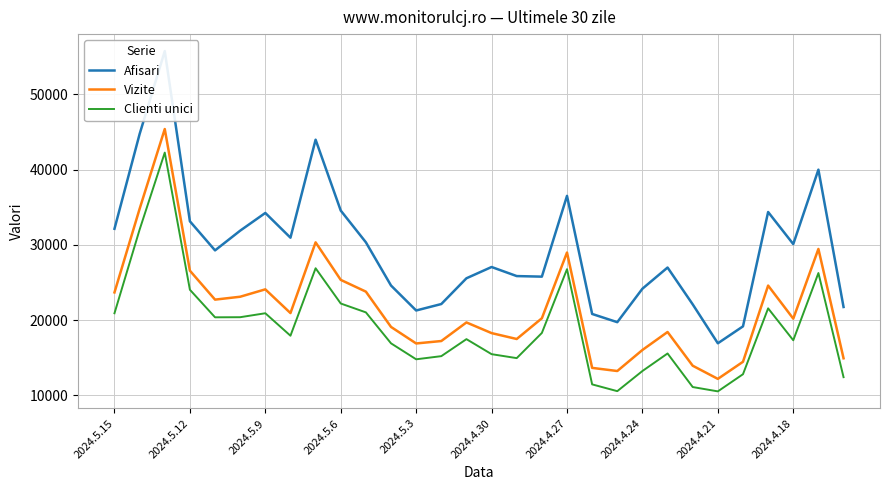

What is the value of the Clienti unici point at the 20th from the left?

11445